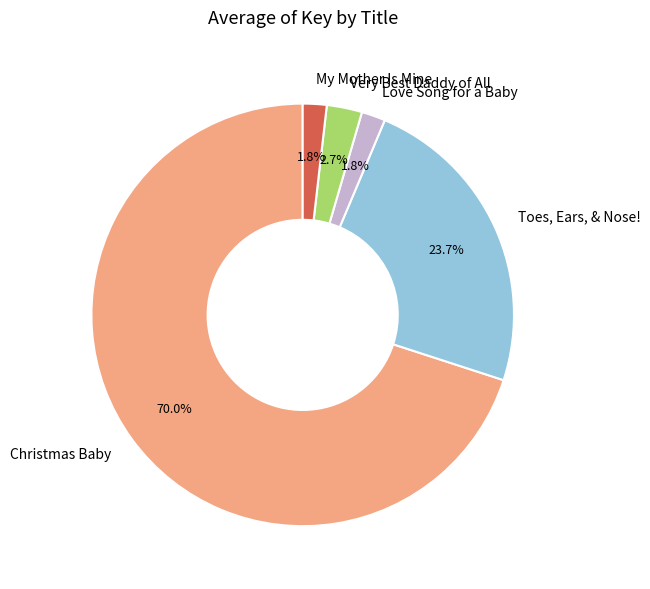

How many slices are in this pie chart?

5